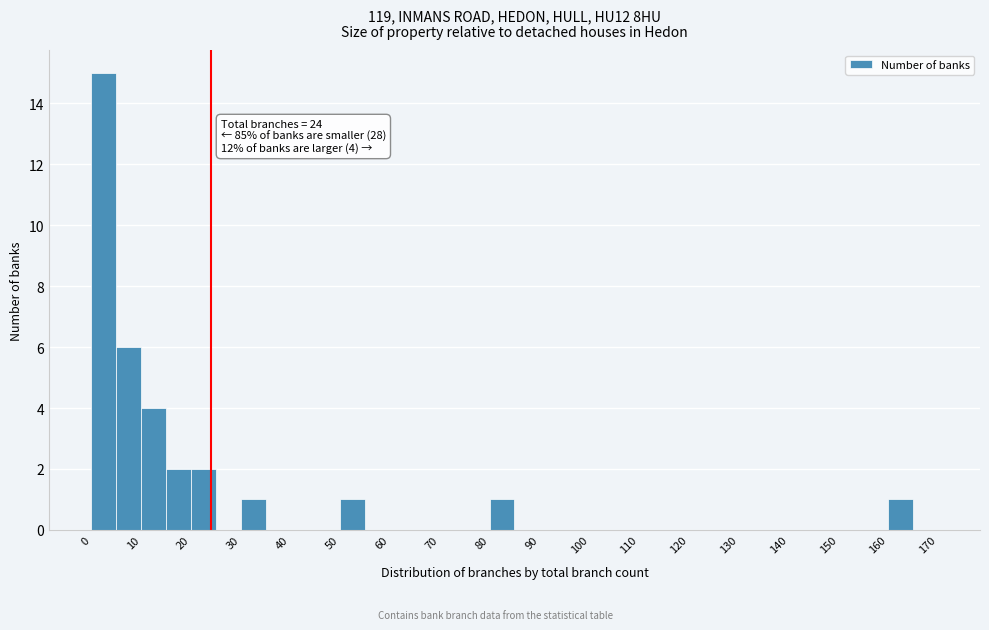

Which range on the x-axis has the tallest bar?

0 to 5